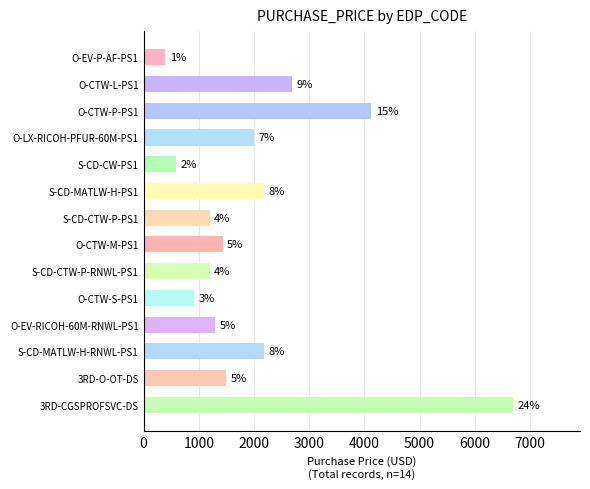

Does the chart contain any negative values?

No